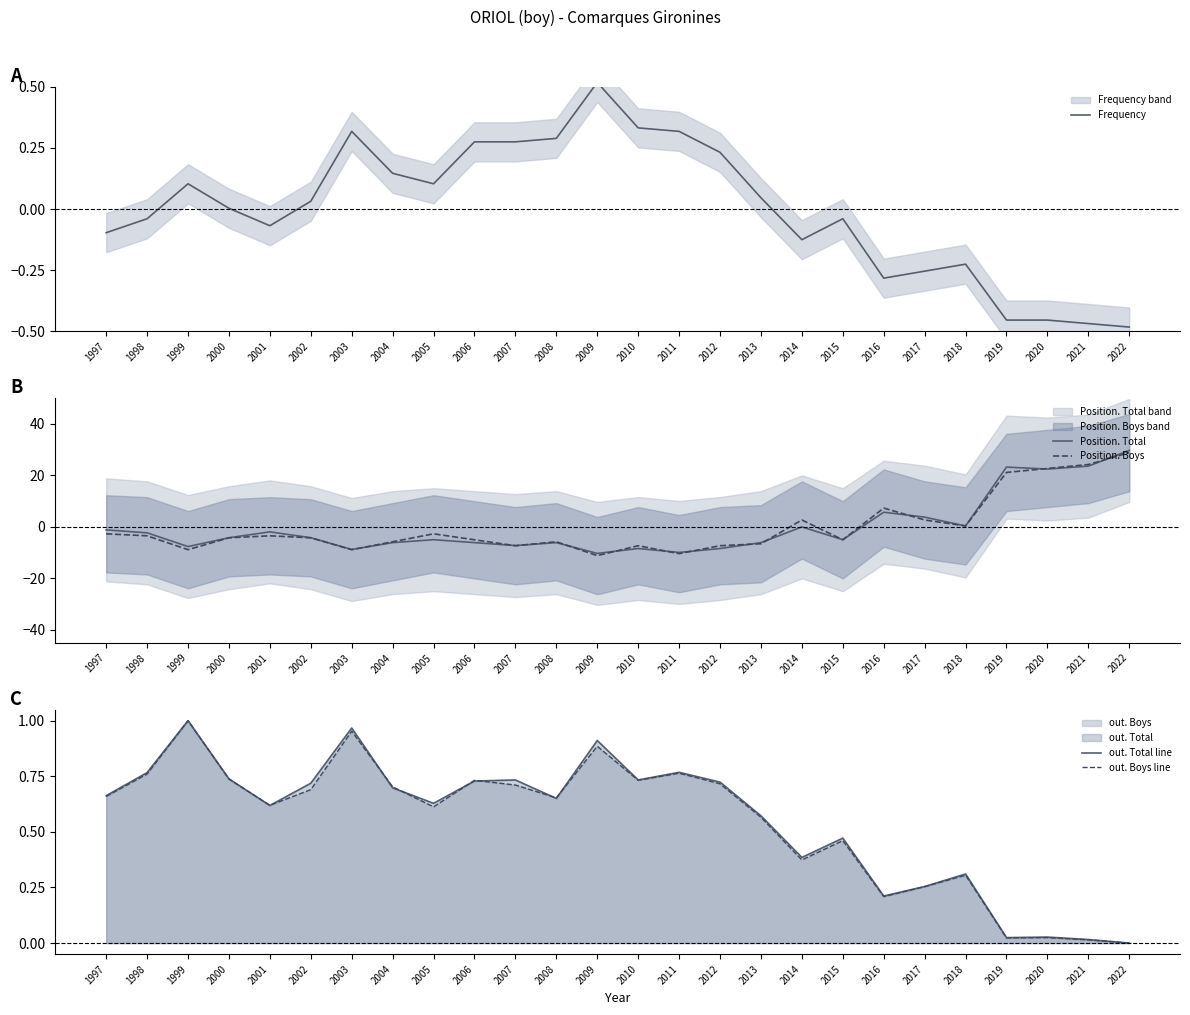

At which label does Position. Total reach its peak?

2022